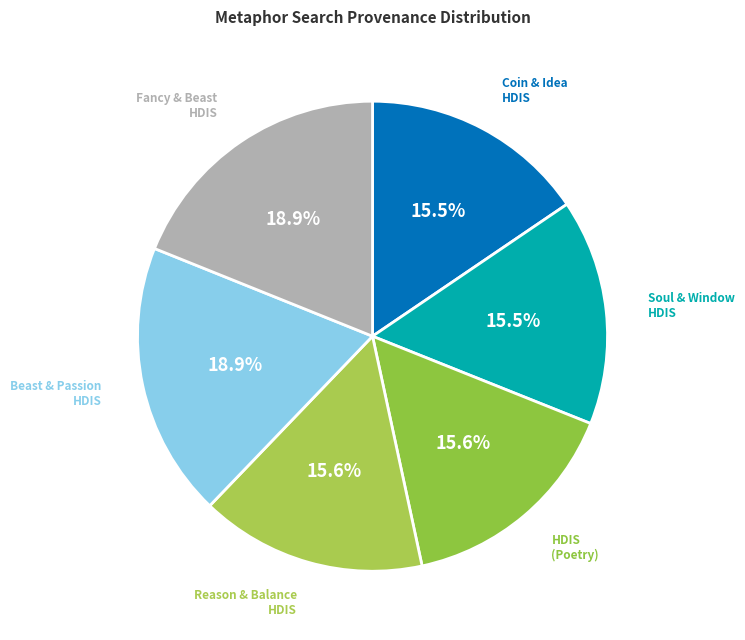

Count the number of slices in the pie.

6